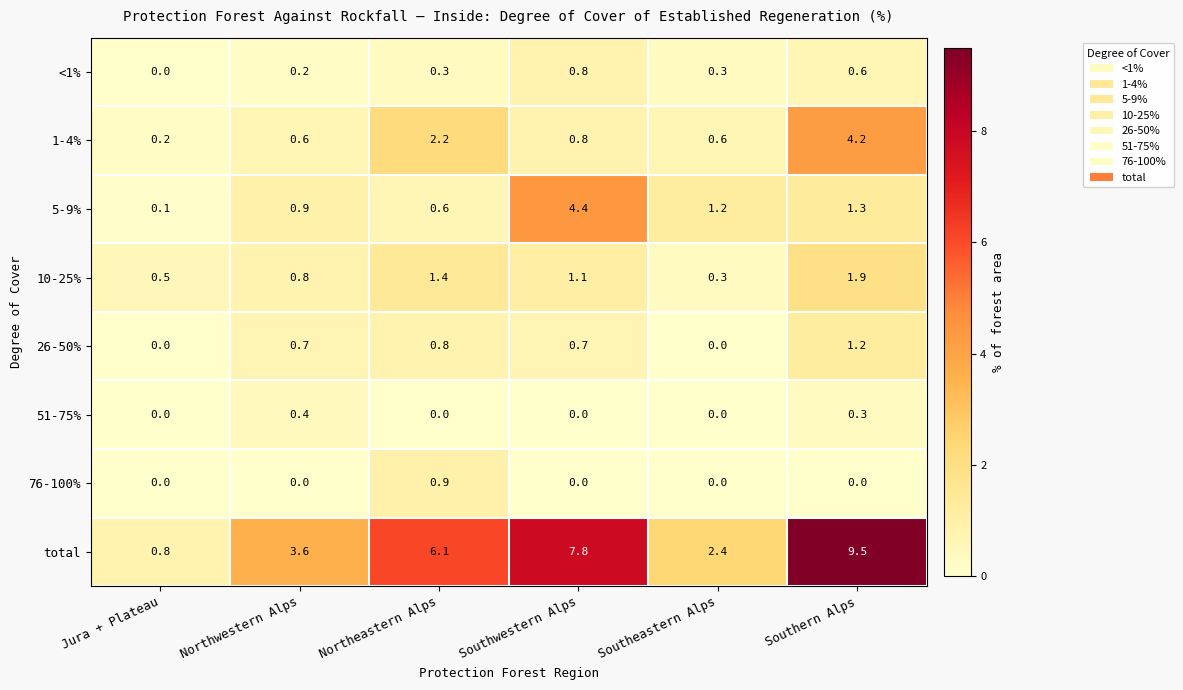

List the series in order of their peak value, highest first.

total, 5-9%, 1-4%, 10-25%, 26-50%, 76-100%, <1%, 51-75%